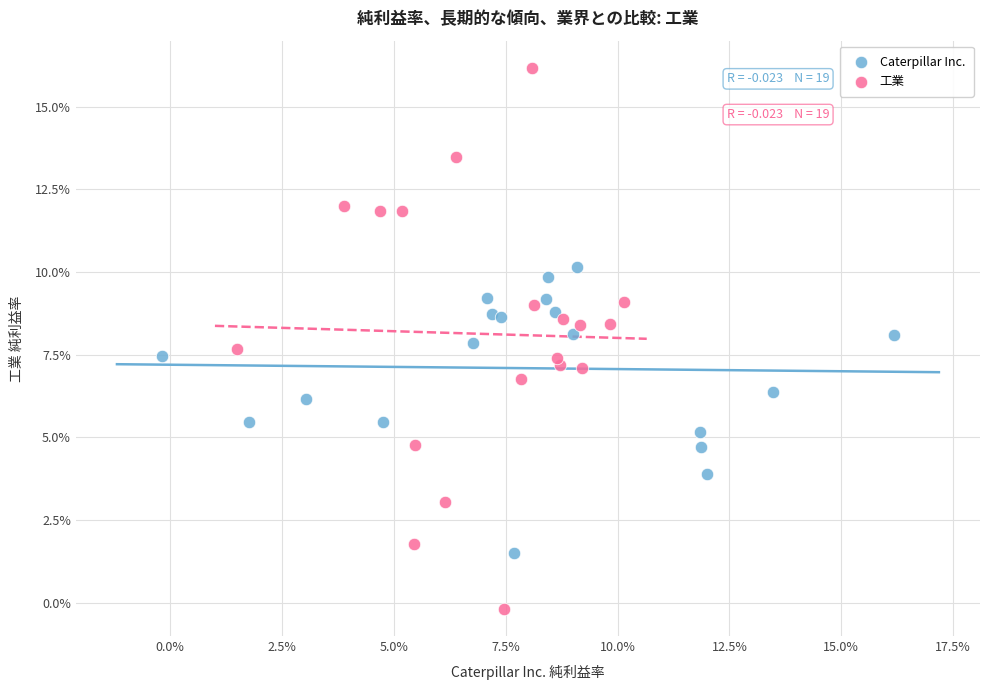

Which series has the widest spread of Y values?

工業